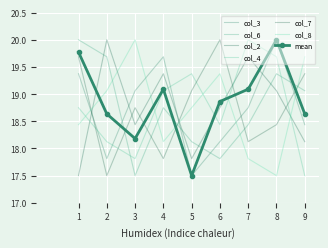

What is the value of the col_8 point at the 5th from the left?

18.8